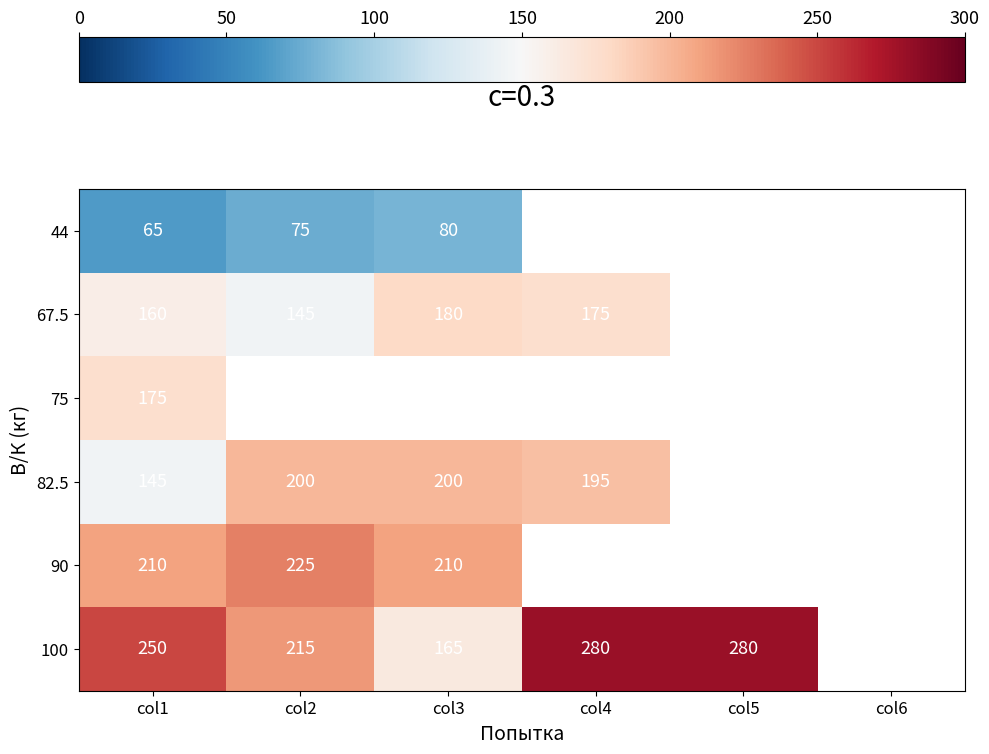

Is the value of 82.5 at col3 greater than the value of 44 at col1?

Yes